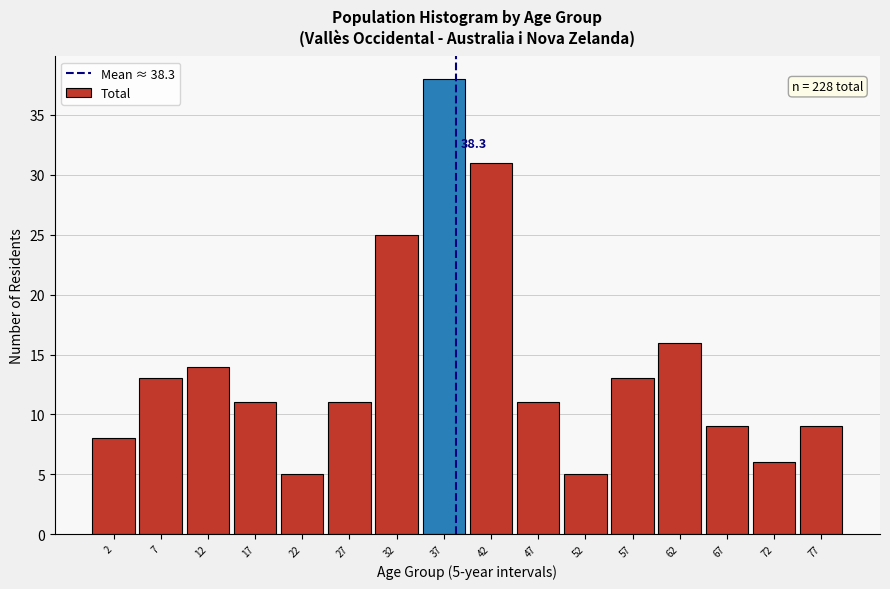

Reading right to left, transcribe all the data shown in this chart.

9	6	9	16	13	5	11	31	38	25	11	5	11	14	13	8